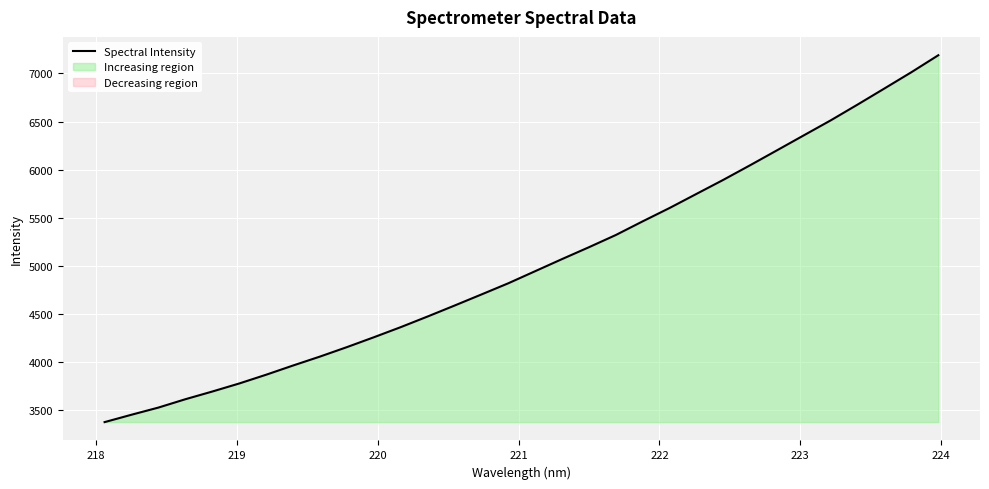

Reading left to right, extract all data points from this chart.

3379.3	3456.1	3530.5	3617.0	3697.0	3780.5	3871.4	3967.1	4059.9	4158.0	4260.2	4365.4	4476.0	4589.6	4704.8	4821.1	4946.9	5072.6	5195.7	5322.6	5464.7	5603.3	5749.7	5895.7	6047.8	6202.9	6358.7	6514.1	6678.2	6845.3	7013.7	7189.6